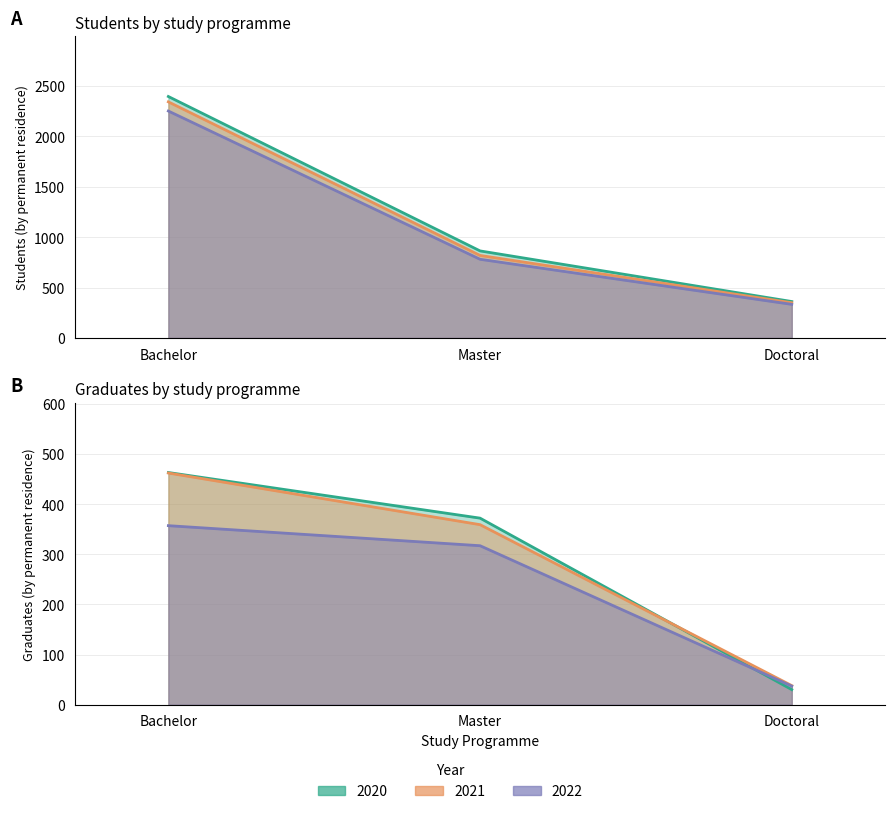

True or false: 2020 has a value of 601 at Doctoral.

False